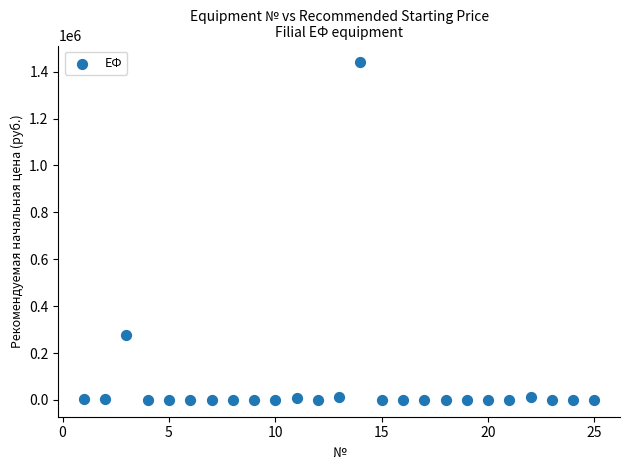

What is the range of X values (max minus min)?

24.0